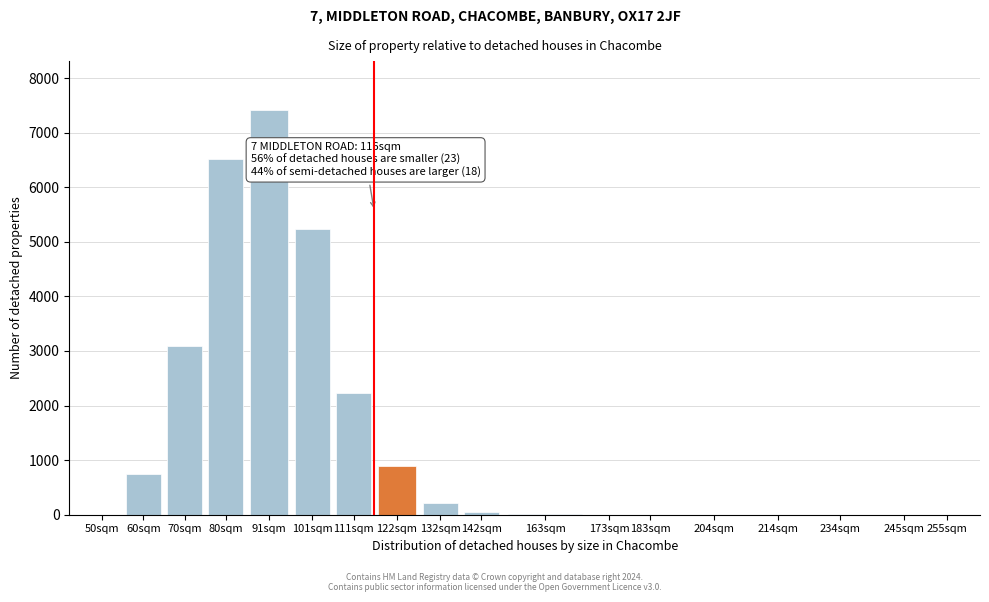

At which category does the chart reach its peak across all series?

91sqm